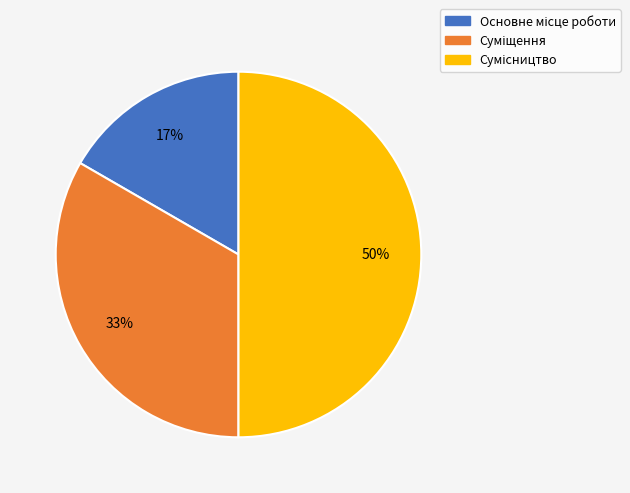

To the nearest percent, what is the difference between the largest and smallest slice percentages?

33%